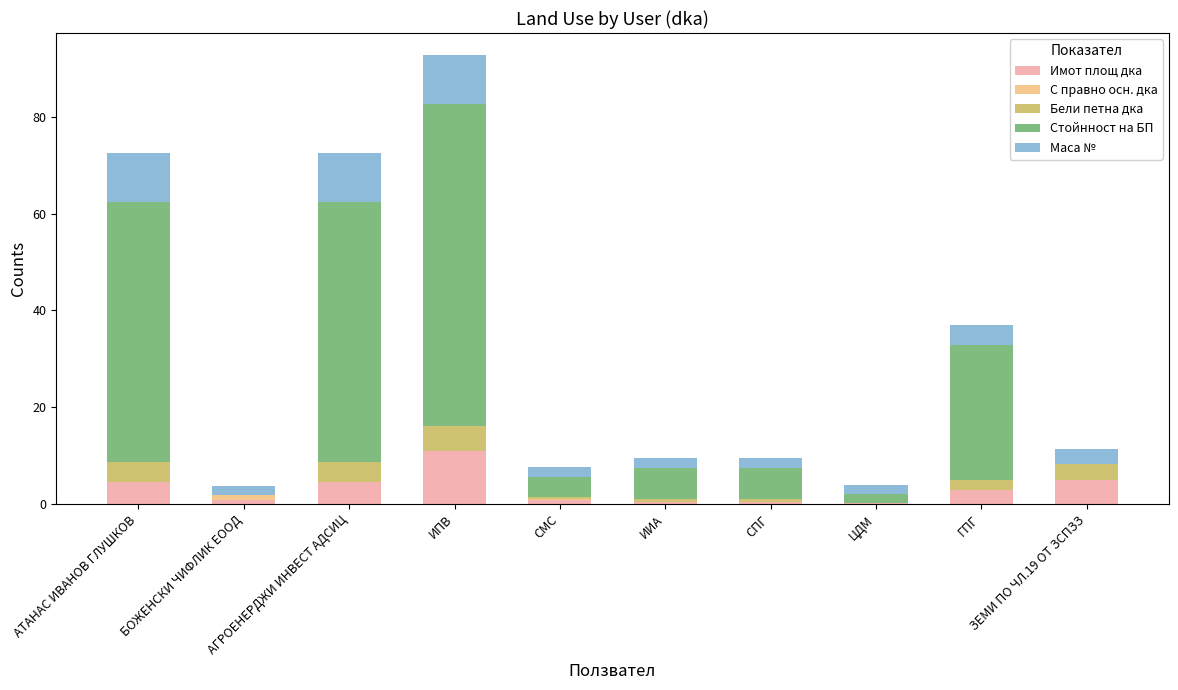

Are the bars grouped side by side (vs. stacked)?

No